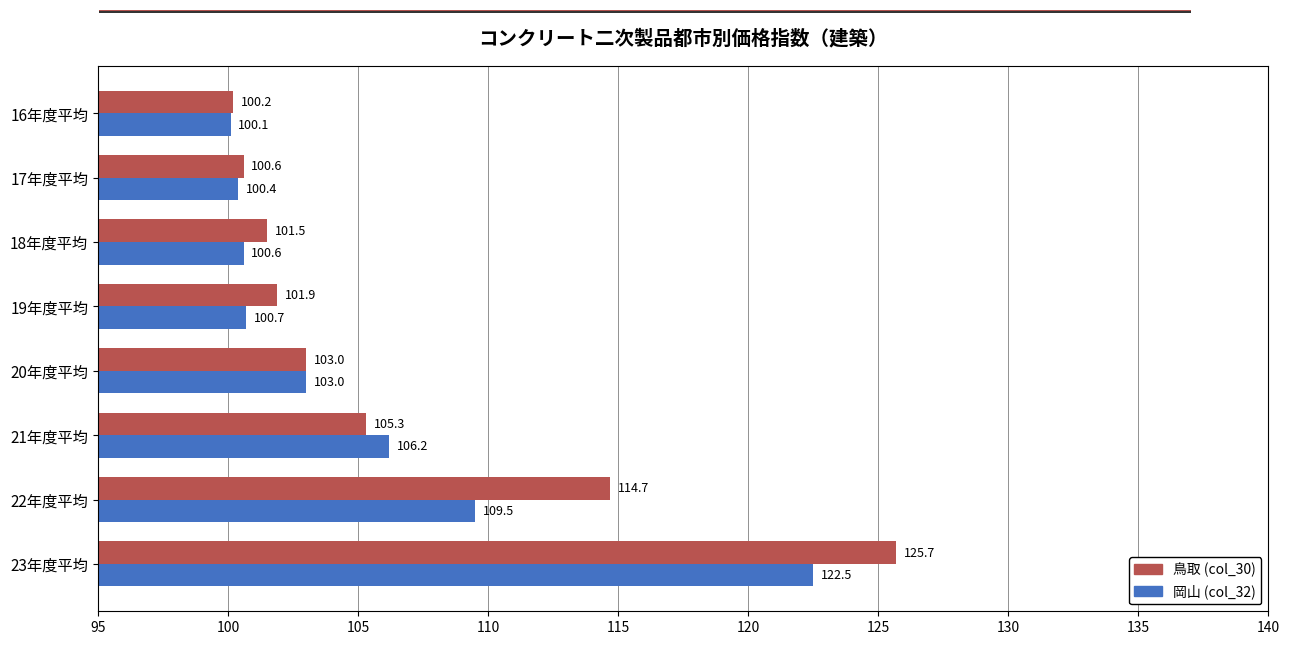

The 鳥取 (col_30) series shows 58.7 at 16年度平均. True or false?

False